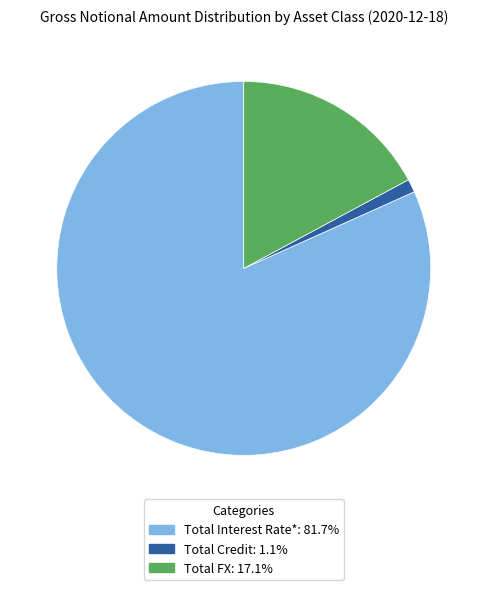

Which category has the smallest portion of the pie?

Total Credit